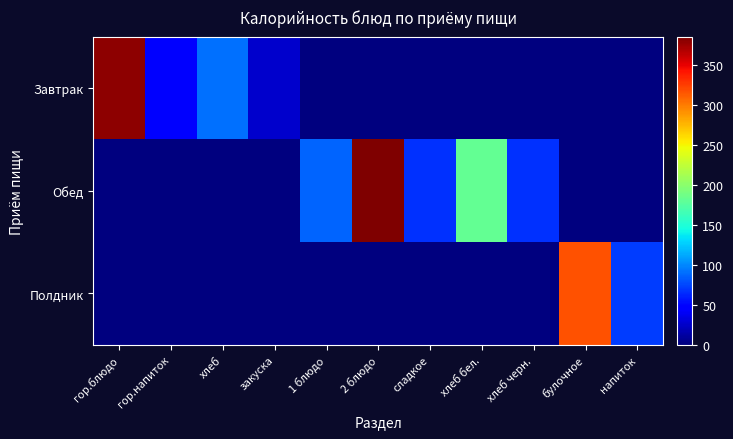

Rank the series by their average value, from highest to lowest.

Обед, Завтрак, Полдник